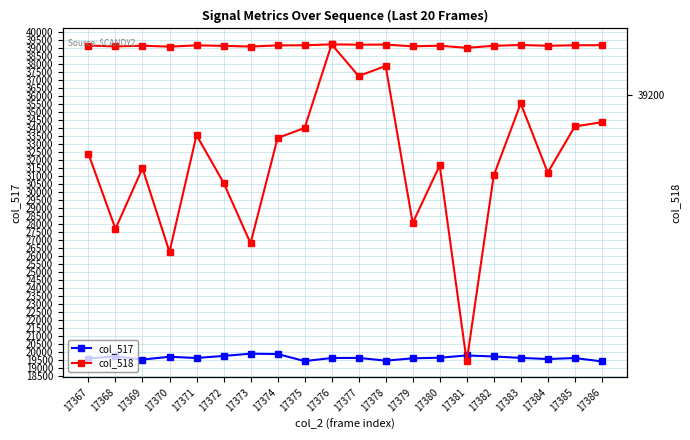

Where is the first local minimum for col_518 (right)?

17368